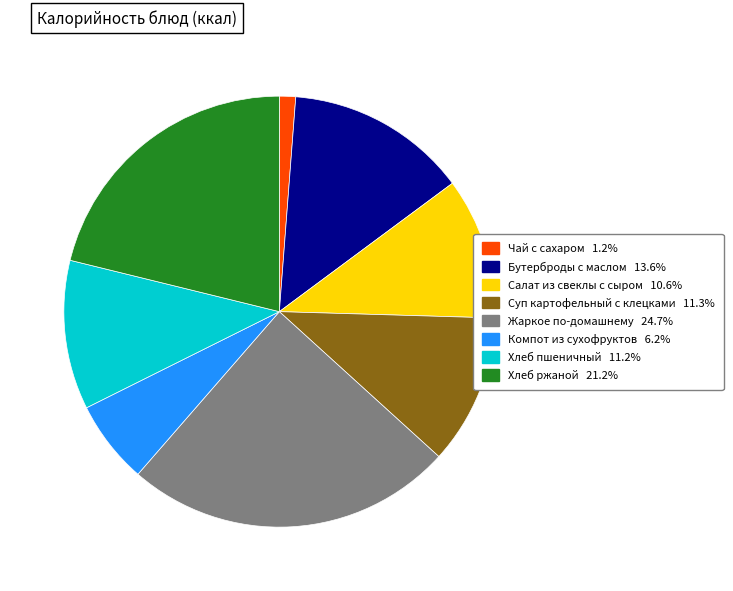

Which slice is the largest?

Жаркое по-домашнему